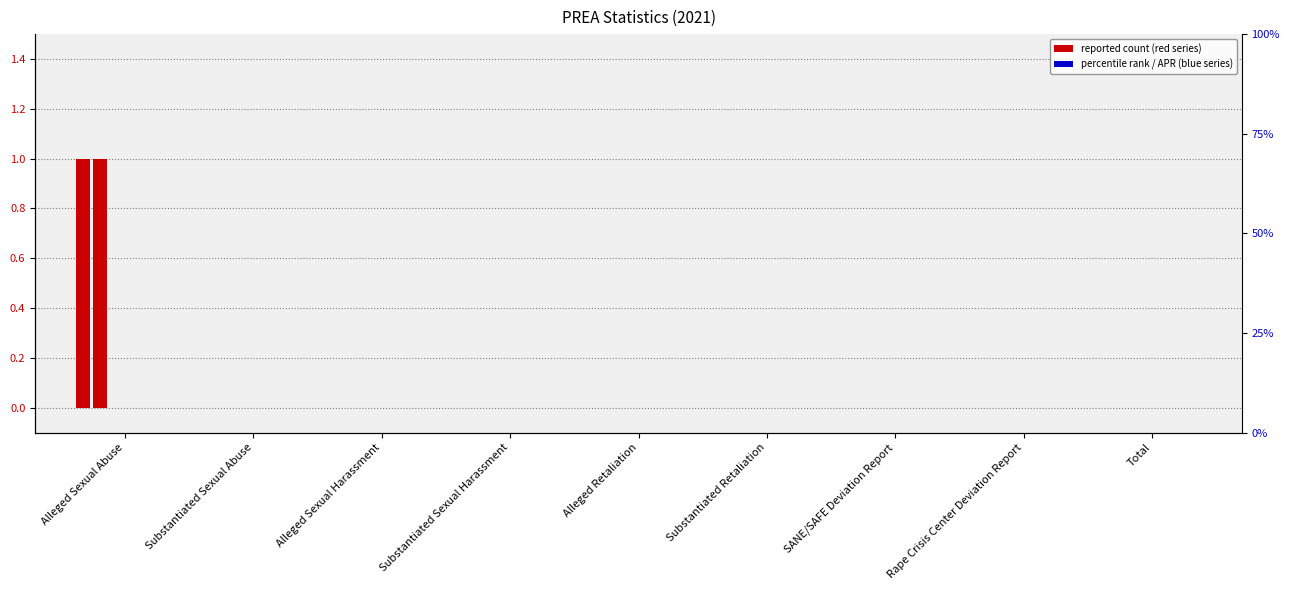

Reading right to left, transcribe all the data shown in this chart.

Total: Total=0	Rape Crisis Center Deviation Report=0	SANE/SAFE Deviation Report=0	Substantiated Retaliation=0	Alleged Retaliation=0	Substantiated Sexual Harassment=0	Alleged Sexual Harassment=0	Substantiated Sexual Abuse=0	Alleged Sexual Abuse=1
OCT: Total=0	Rape Crisis Center Deviation Report=0	SANE/SAFE Deviation Report=0	Substantiated Retaliation=0	Alleged Retaliation=0	Substantiated Sexual Harassment=0	Alleged Sexual Harassment=0	Substantiated Sexual Abuse=0	Alleged Sexual Abuse=1
JAN: Total=0	Rape Crisis Center Deviation Report=0	SANE/SAFE Deviation Report=0	Substantiated Retaliation=0	Alleged Retaliation=0	Substantiated Sexual Harassment=0	Alleged Sexual Harassment=0	Substantiated Sexual Abuse=0	Alleged Sexual Abuse=0
FEB: Total=0	Rape Crisis Center Deviation Report=0	SANE/SAFE Deviation Report=0	Substantiated Retaliation=0	Alleged Retaliation=0	Substantiated Sexual Harassment=0	Alleged Sexual Harassment=0	Substantiated Sexual Abuse=0	Alleged Sexual Abuse=0
MAR: Total=0	Rape Crisis Center Deviation Report=0	SANE/SAFE Deviation Report=0	Substantiated Retaliation=0	Alleged Retaliation=0	Substantiated Sexual Harassment=0	Alleged Sexual Harassment=0	Substantiated Sexual Abuse=0	Alleged Sexual Abuse=0
APR: Total=0	Rape Crisis Center Deviation Report=0	SANE/SAFE Deviation Report=0	Substantiated Retaliation=0	Alleged Retaliation=0	Substantiated Sexual Harassment=0	Alleged Sexual Harassment=0	Substantiated Sexual Abuse=0	Alleged Sexual Abuse=0